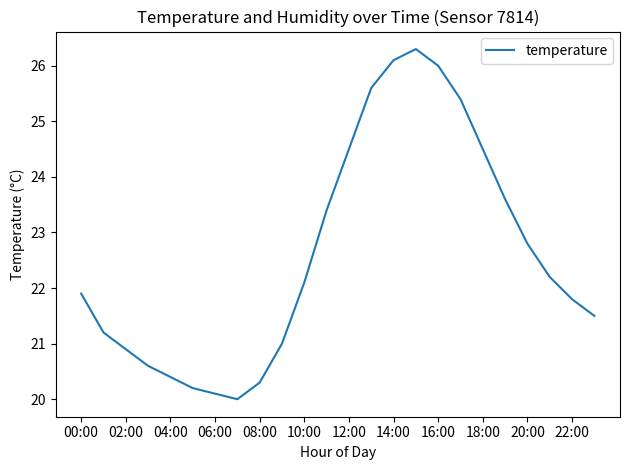

What is the greatest value displayed?

26.3